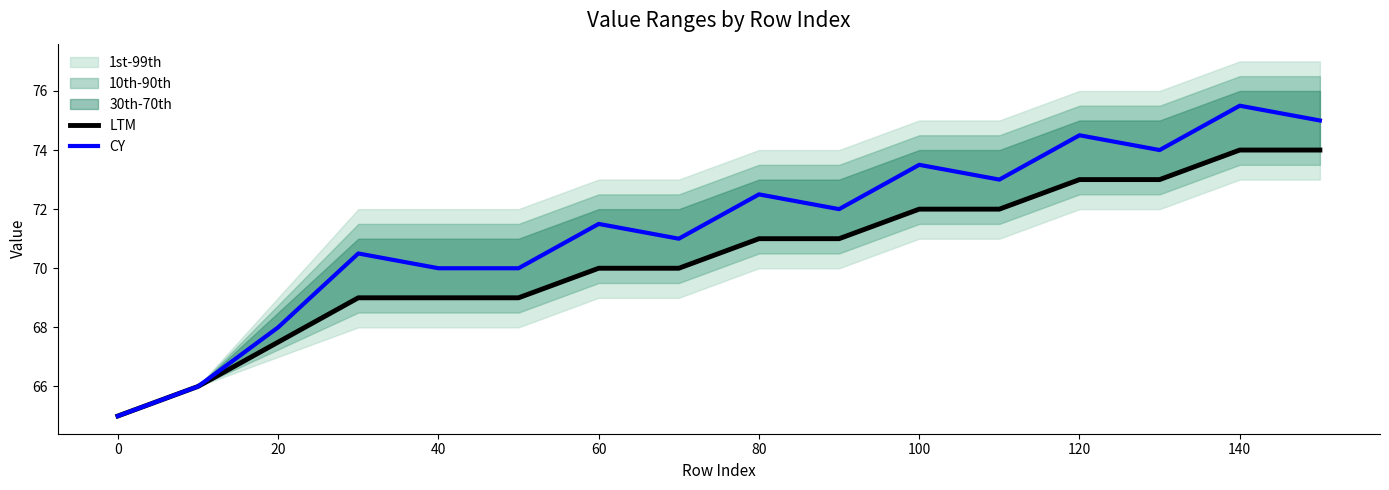

True or false: CY has more than 0 interior local peaks.

True